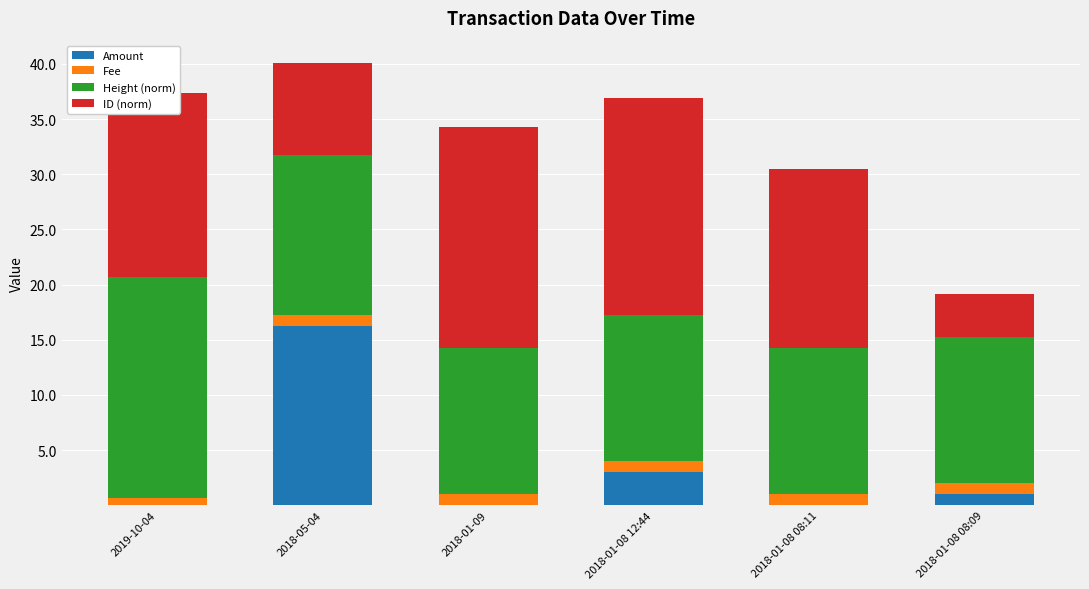

The Amount series shows -10.5 at 2018-01-09. True or false?

False